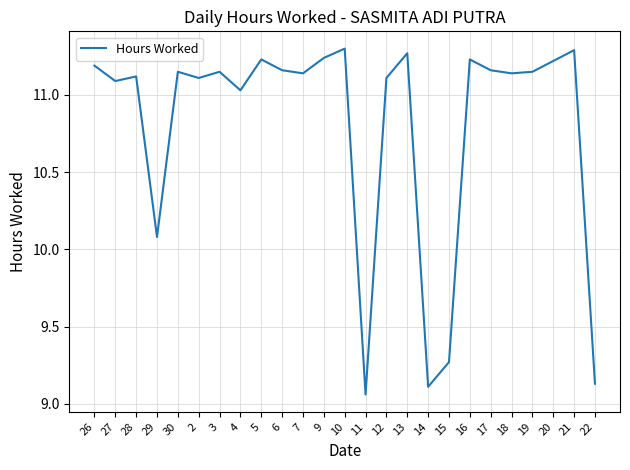

What position from the right is 18?

5